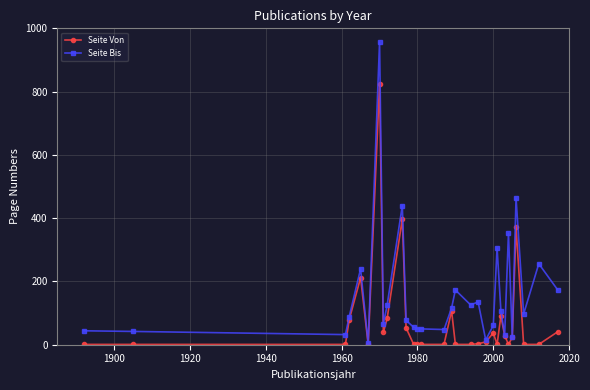

What is the minimum value shown in the chart?

1